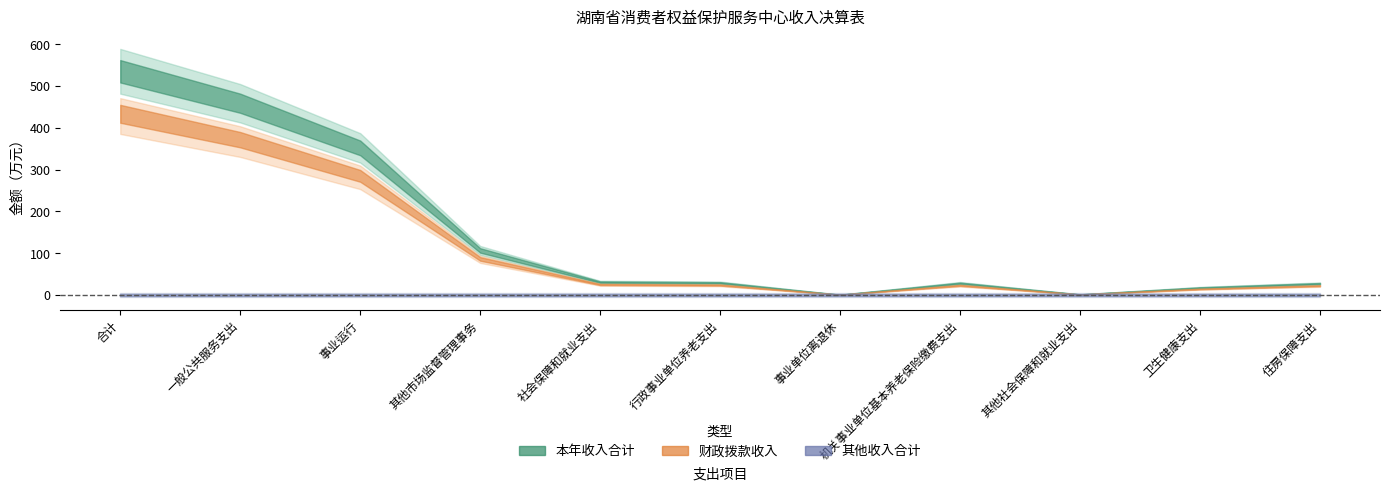

True or false: 财政拨款收入 has a value of 29.5 at 行政事业单位养老支出.

True